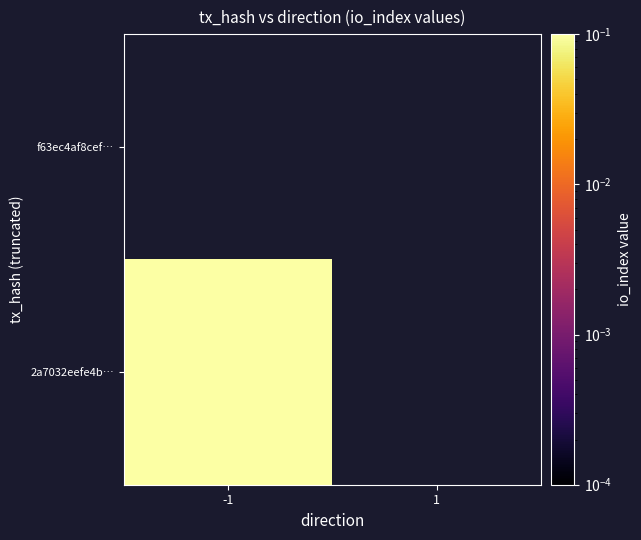

Rank the categories by 2a7032eefe4b7dada96262f8d0fc0e19df13faf value from lowest to highest.

1, -1